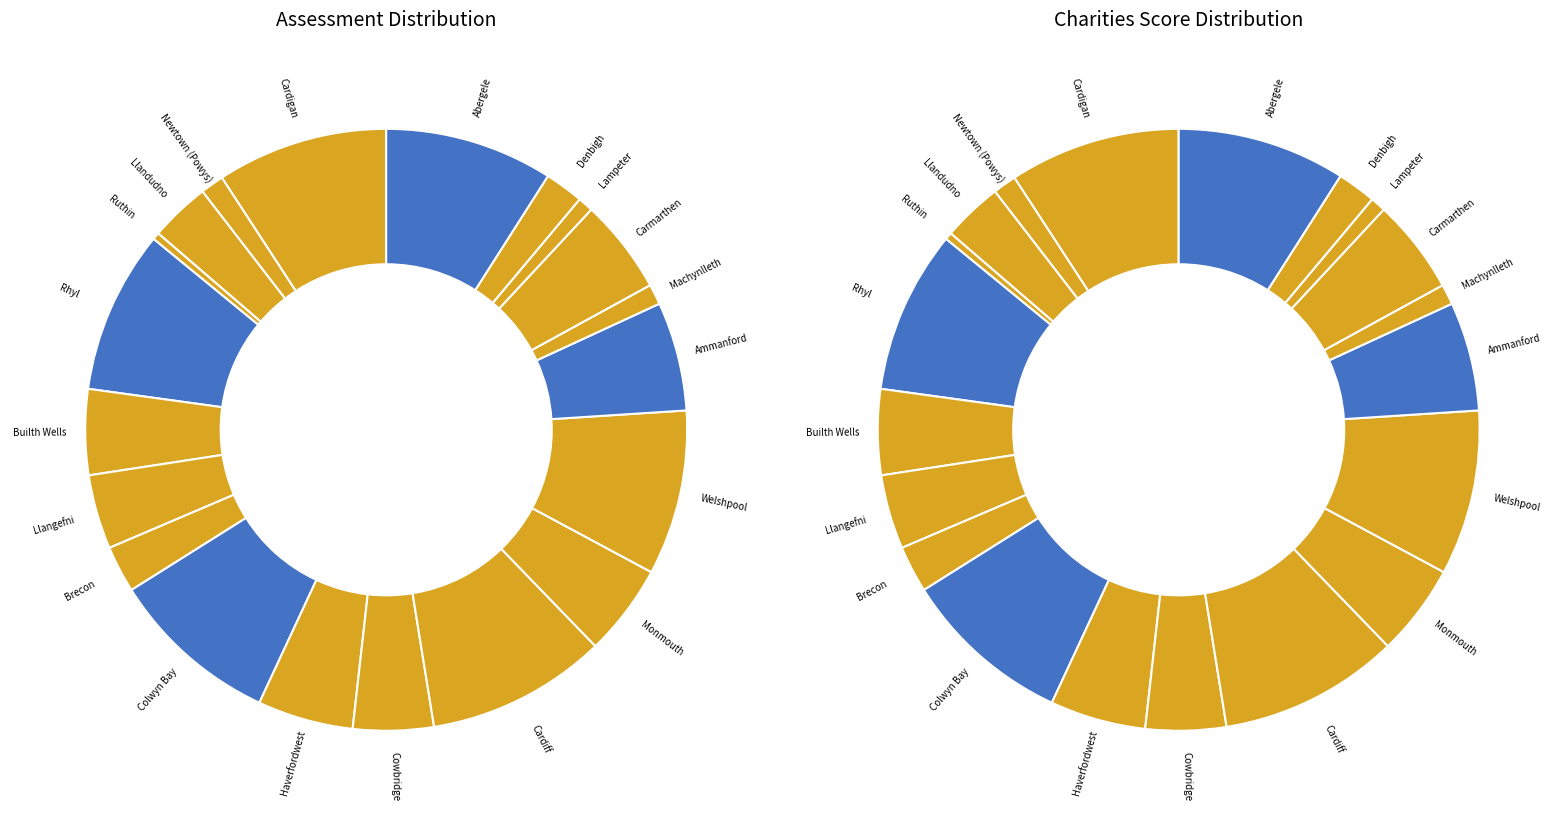

Which category has the biggest portion of the pie?

Cardiff